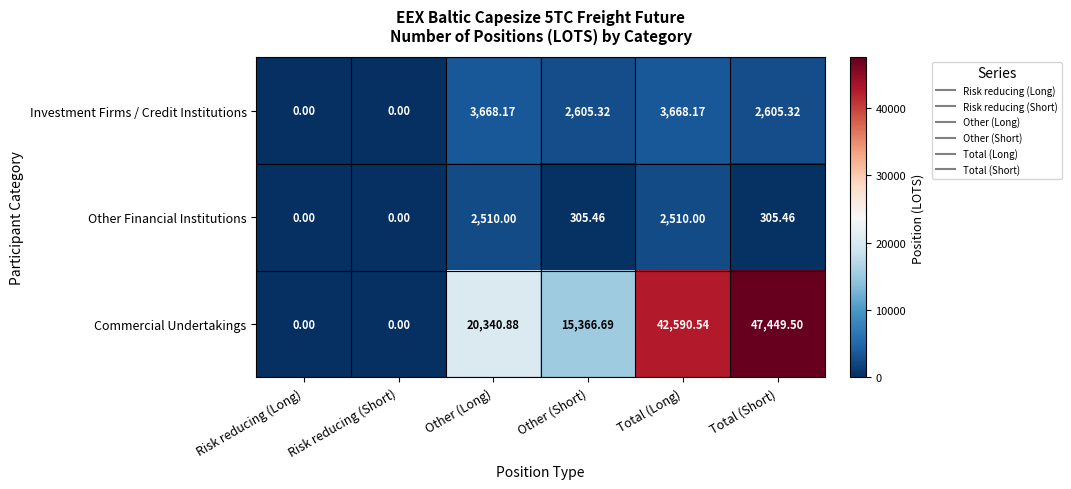

Which series has the largest total across all categories?

Commercial Undertakings